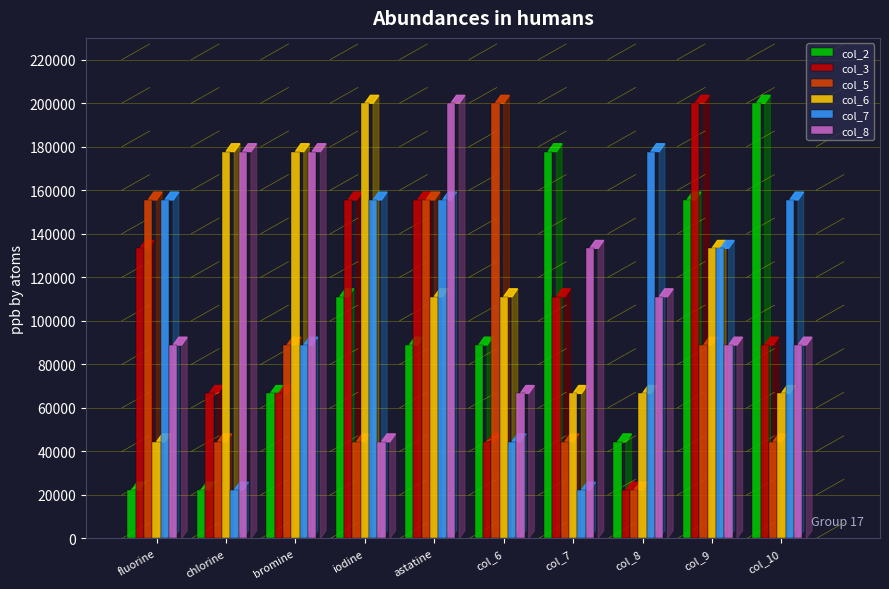

What is the smallest value displayed?

22222.2